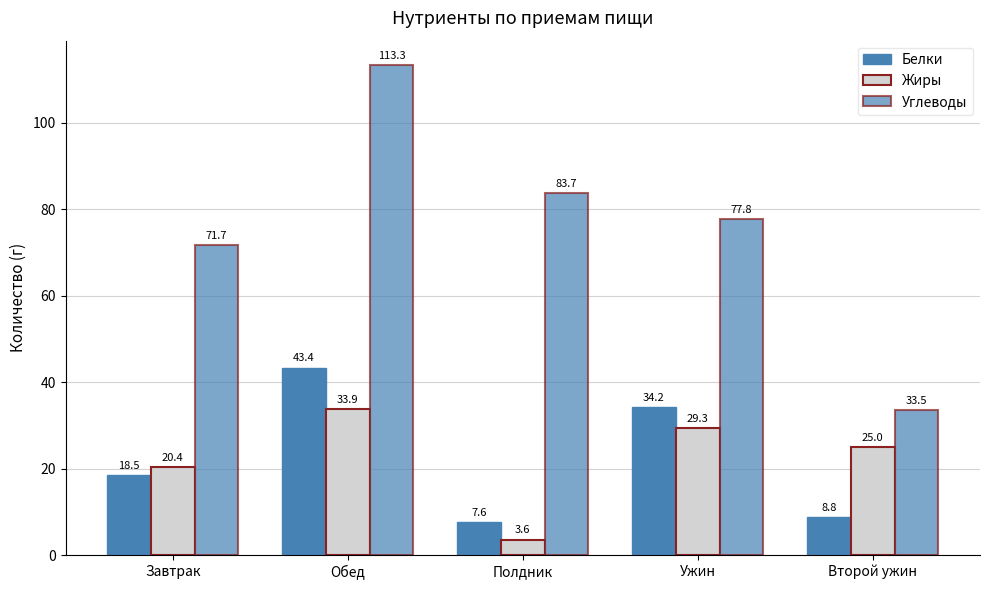

Reading left to right, what are all the values shown in this chart?

Белки: Завтрак=18.5	Обед=43.4	Полдник=7.6	Ужин=34.2	Второй ужин=8.8
Жиры: Завтрак=20.4	Обед=33.9	Полдник=3.6	Ужин=29.3	Второй ужин=25.0
Углеводы: Завтрак=71.7	Обед=113.3	Полдник=83.7	Ужин=77.8	Второй ужин=33.5